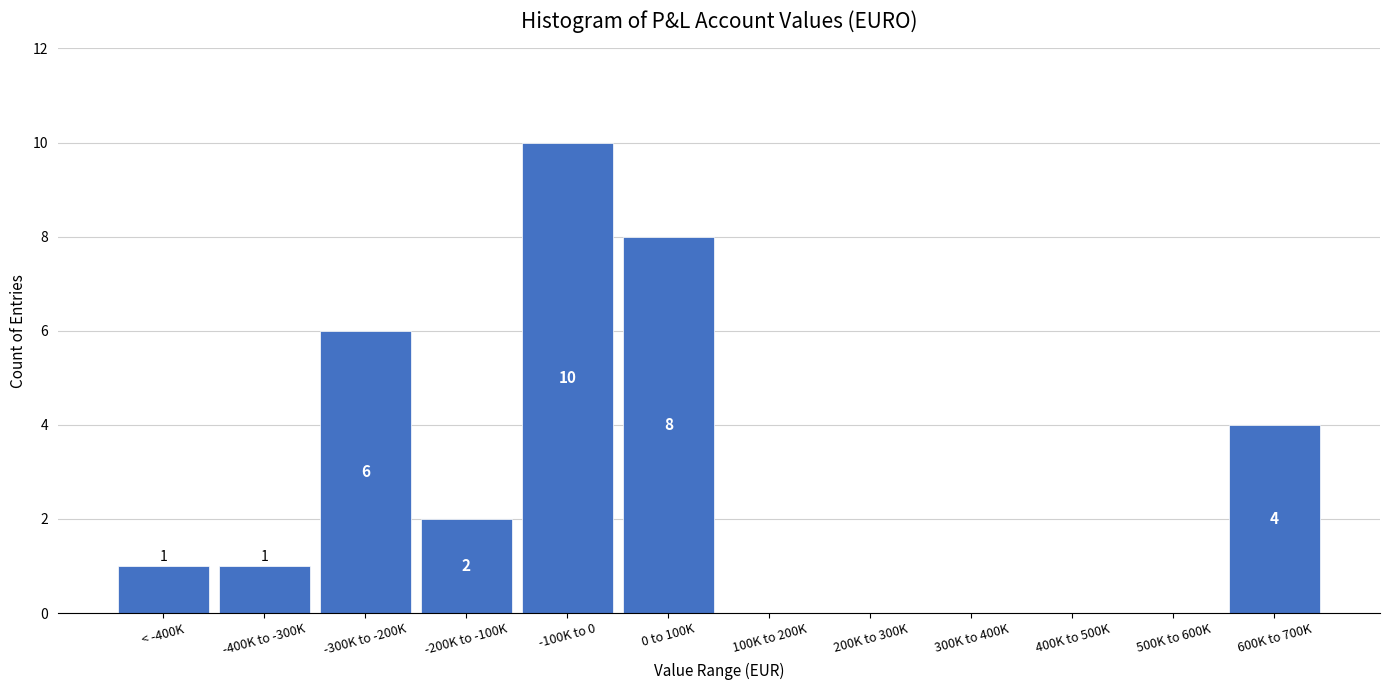

Reading left to right, what are all the values shown in this chart?

< -400K=1	-400K to -300K=1	-300K to -200K=6	-200K to -100K=2	-100K to 0=10	0 to 100K=8	100K to 200K=0	200K to 300K=0	300K to 400K=0	400K to 500K=0	500K to 600K=0	600K to 700K=4